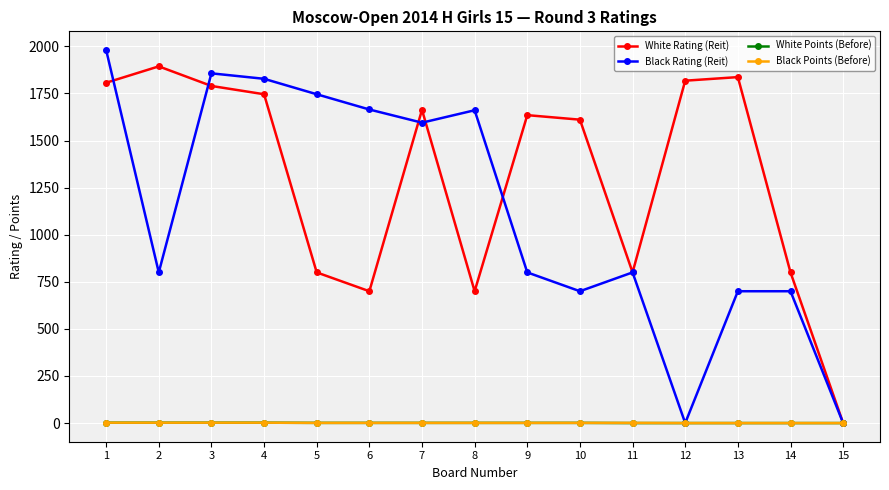

Which series changed the most between 12 and 15?

White Rating (Reit)